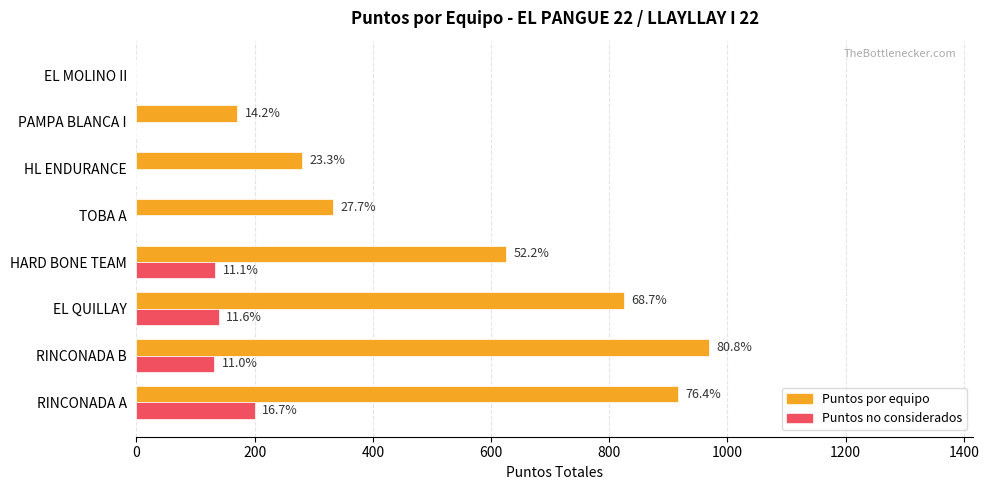

What are all the series names shown in the legend?

Puntos por equipo, Puntos no considerados